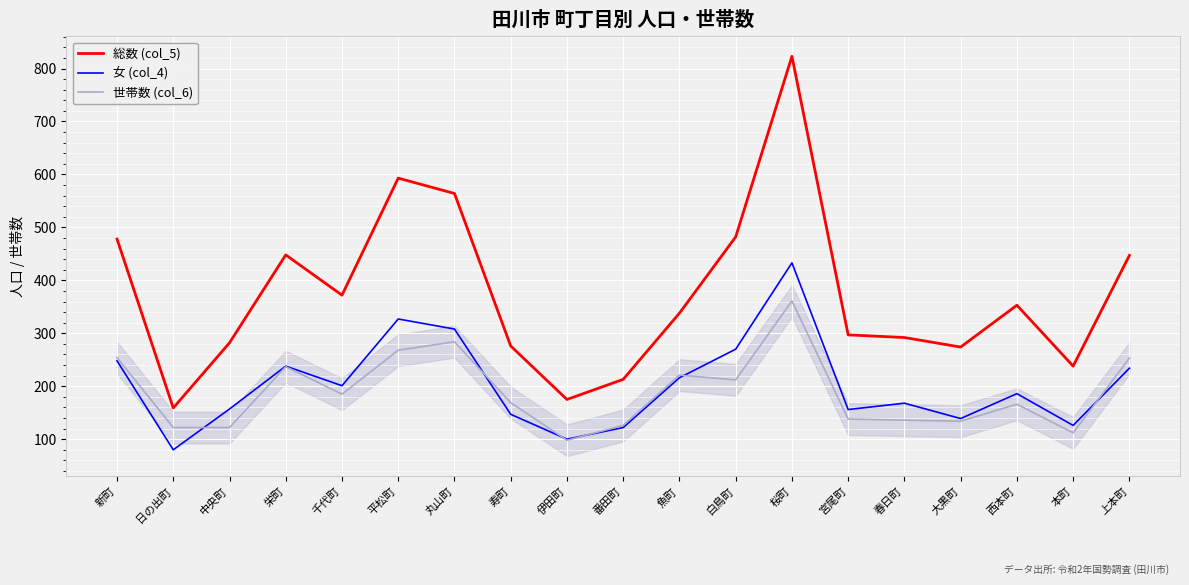

Which series has the largest total across all categories?

総数 (col_5)